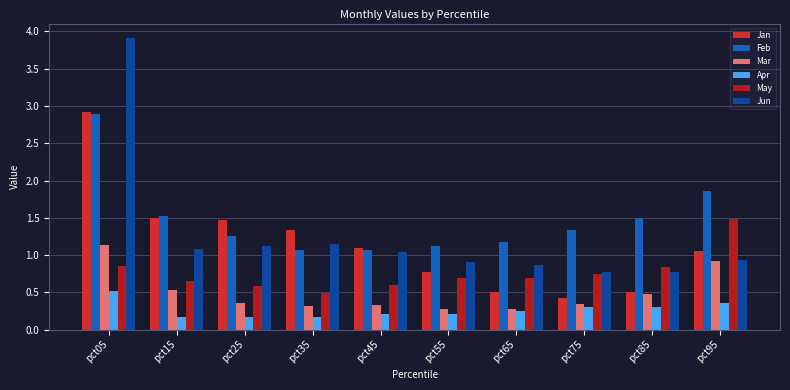

At which label is Feb closest to 1?

pct35